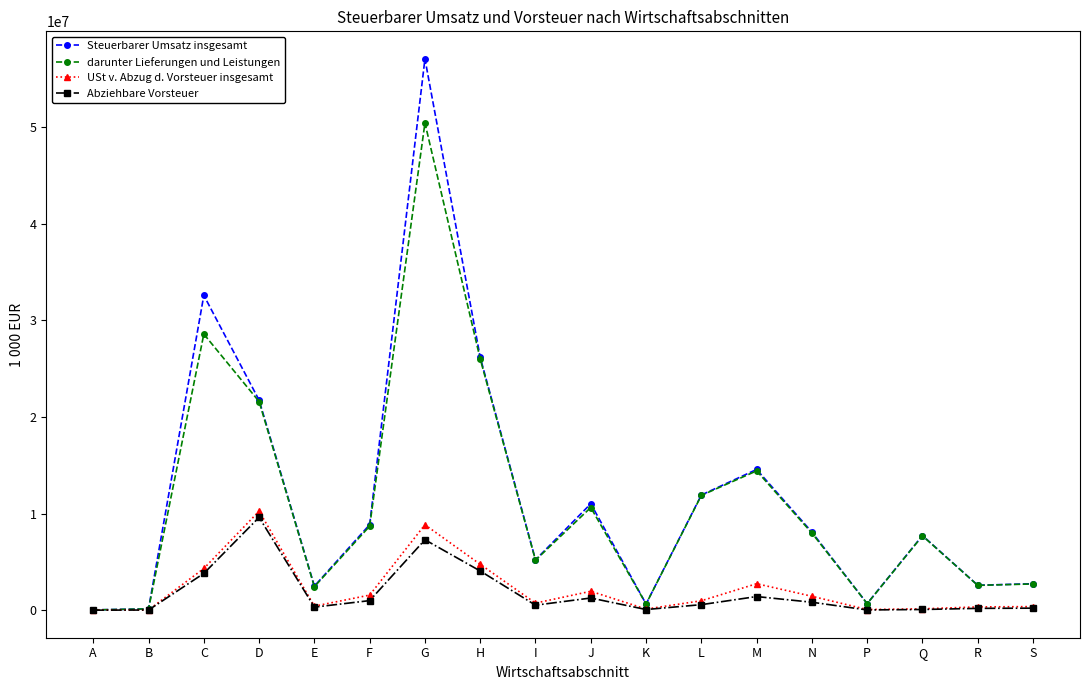

Is it true that darunter Lieferungen und Leistungen equals 12202298 at Q?

False